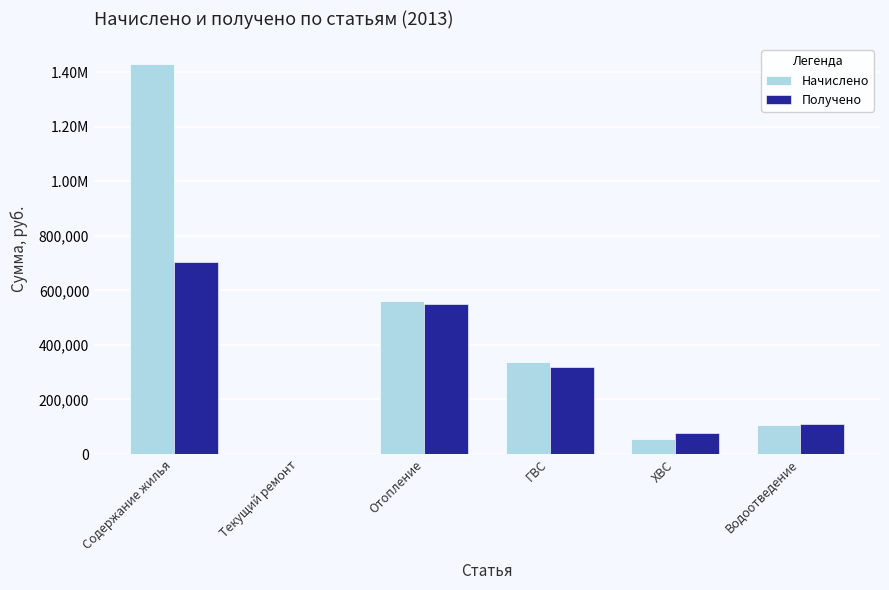

What are all the series names shown in the legend?

Начислено, Получено